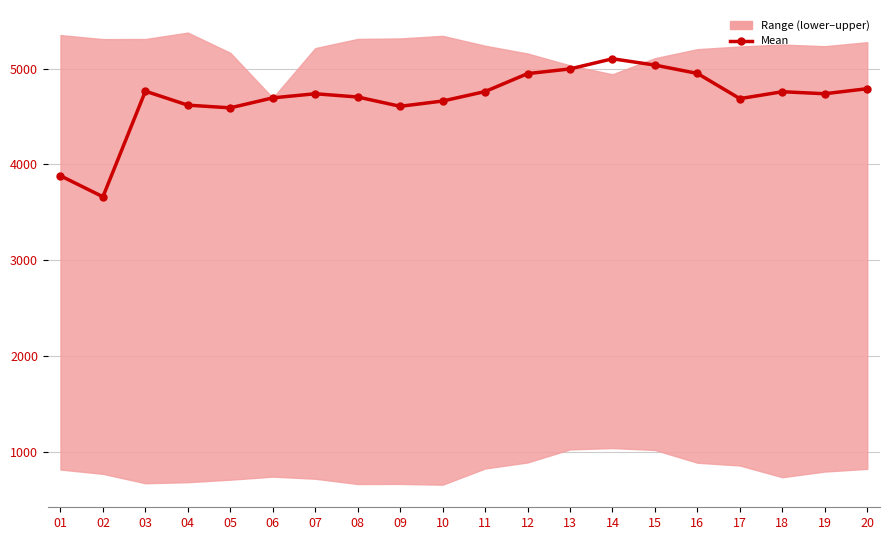

Reading left to right, transcribe all the data shown in this chart.

3881	3662	4764	4618	4590	4694	4737	4703	4606	4661	4760	4947	4996	5102	5036	4949	4686	4758	4737	4790